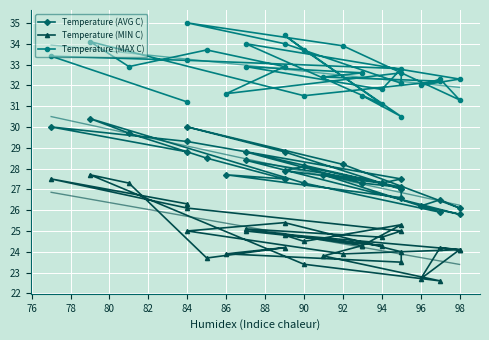

What is the label of the 26th point from the right?

94